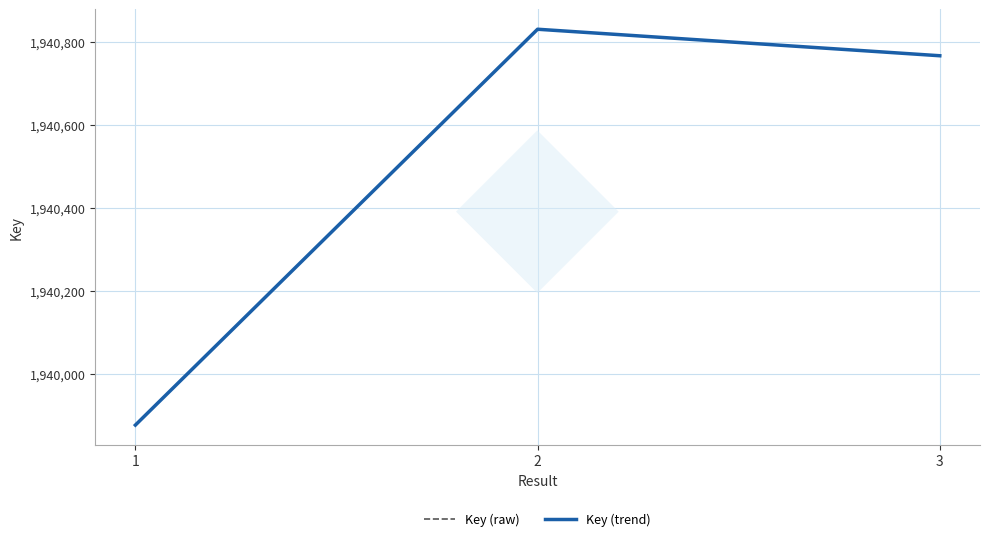

Does the chart display data point markers on the line(s)?

No